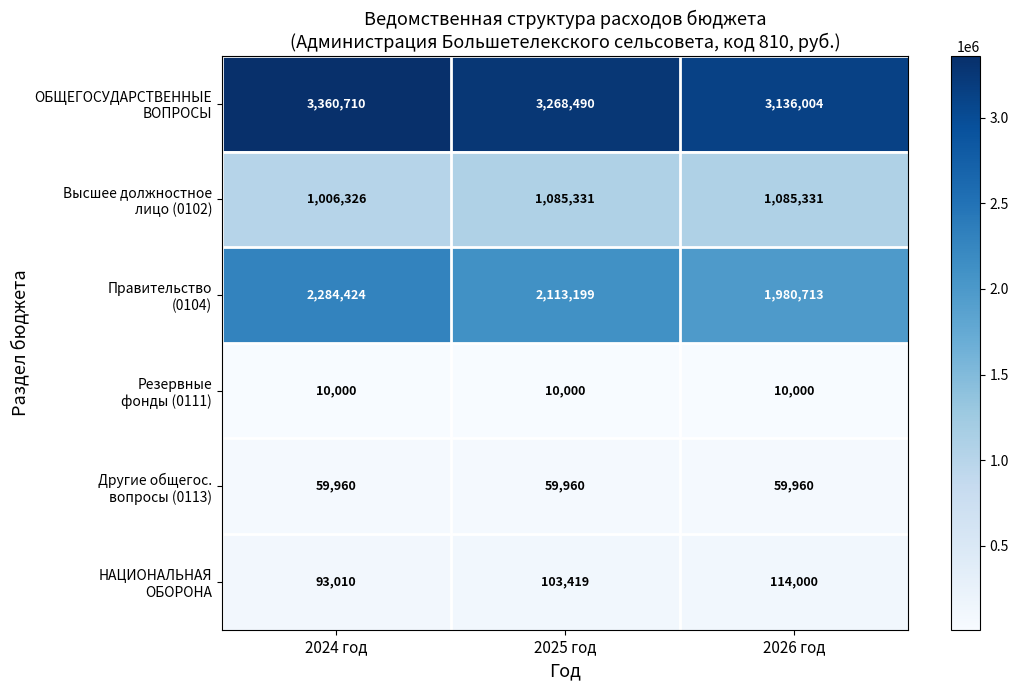

What is the total value across all series at 2026 год?

6386008